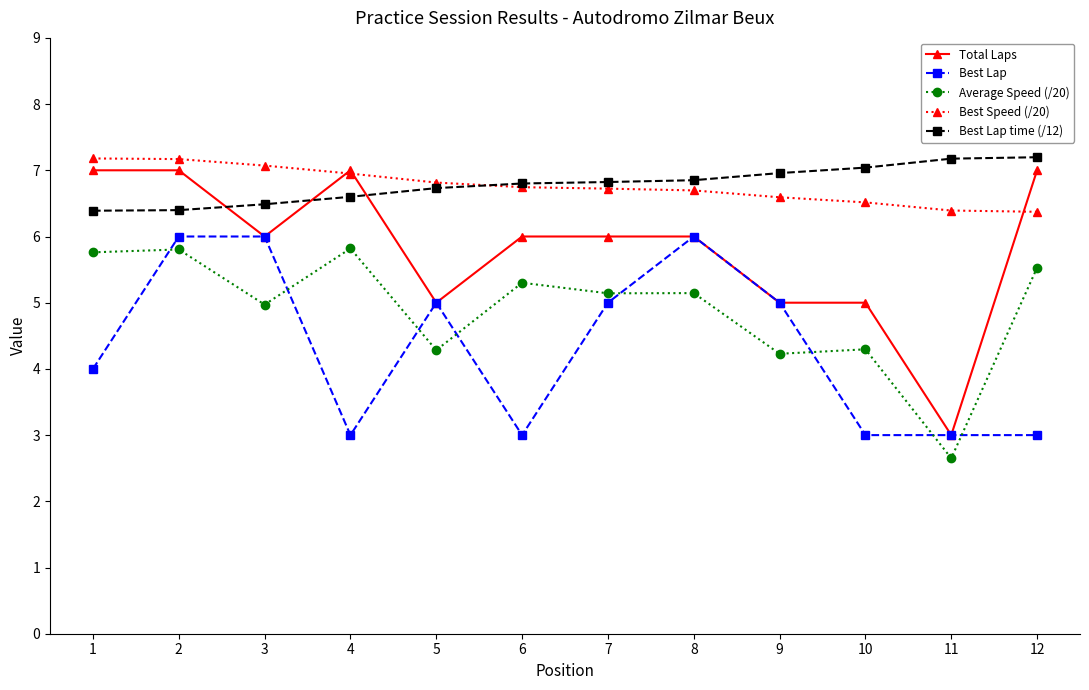

True or false: Best Lap time (/12) and Best Lap intersect in this chart.

False